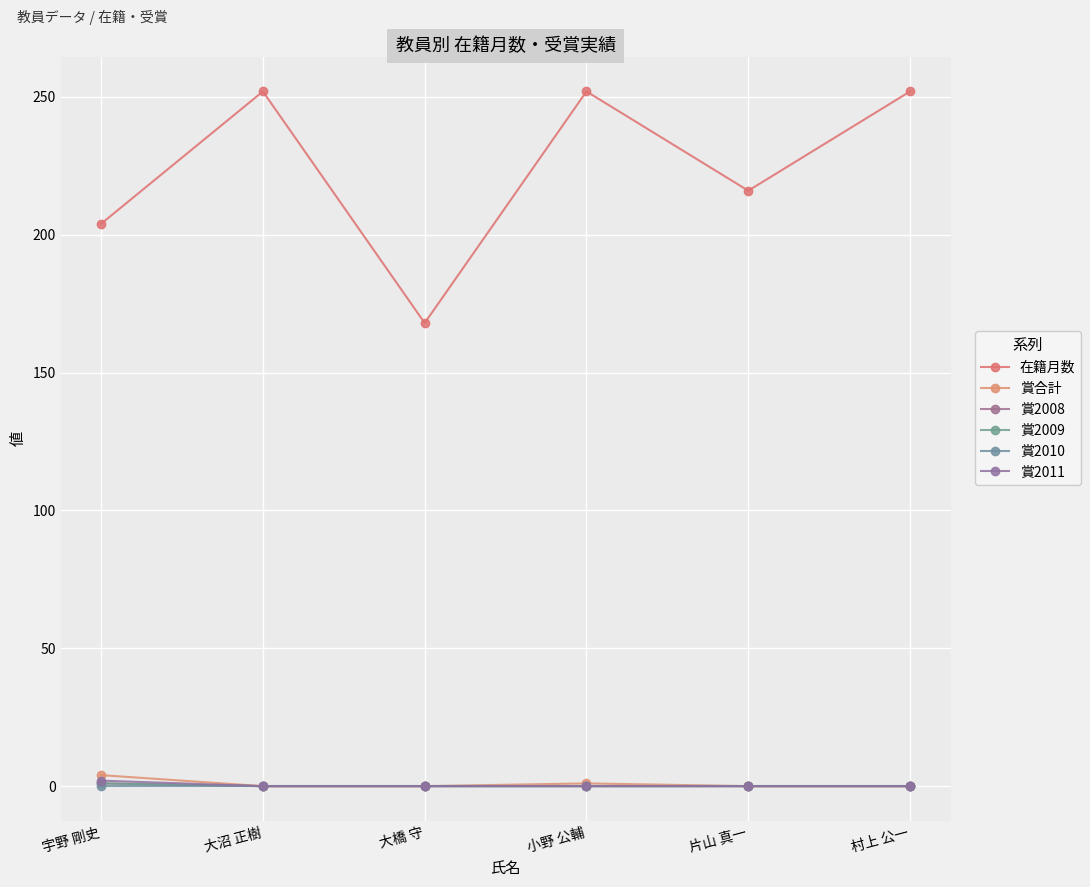

What is the difference between the maximum and minimum values in the 賞2008 series?

1